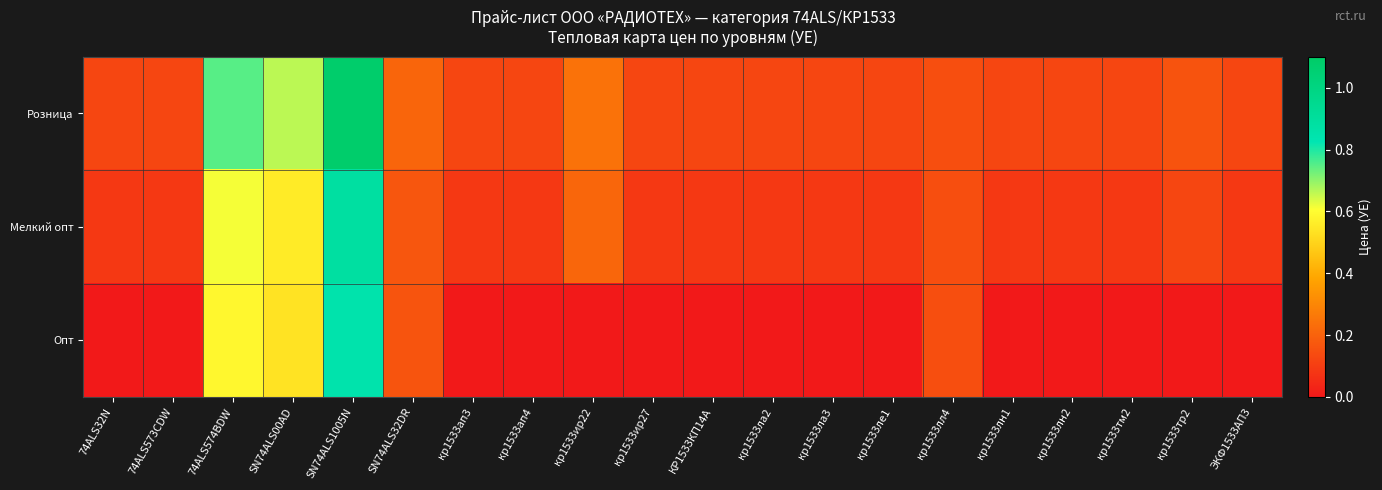

Which series has the widest spread of values?

Розница